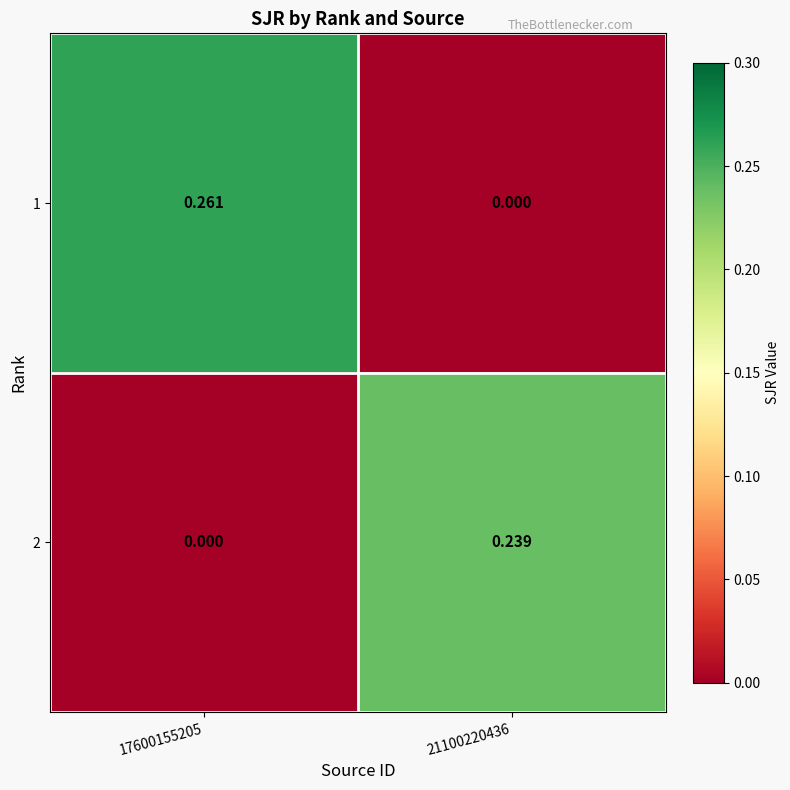

Rank the series by their average value, from lowest to highest.

2, 1